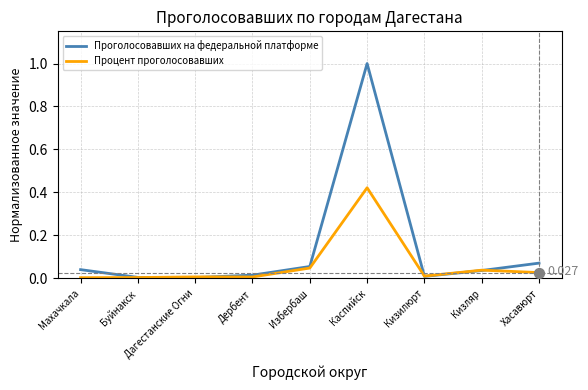

Is the value of Процент проголосовавших at Кизляр greater than the value of Проголосовавших на федеральной платформе at Кизилюрт?

Yes